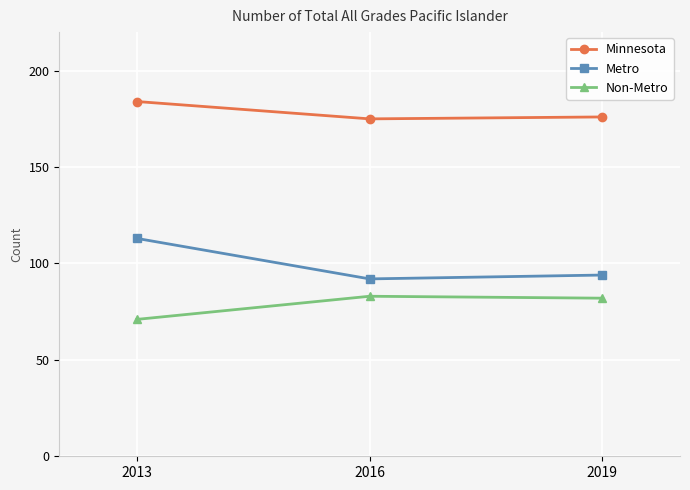

How many series are shown in this chart?

3